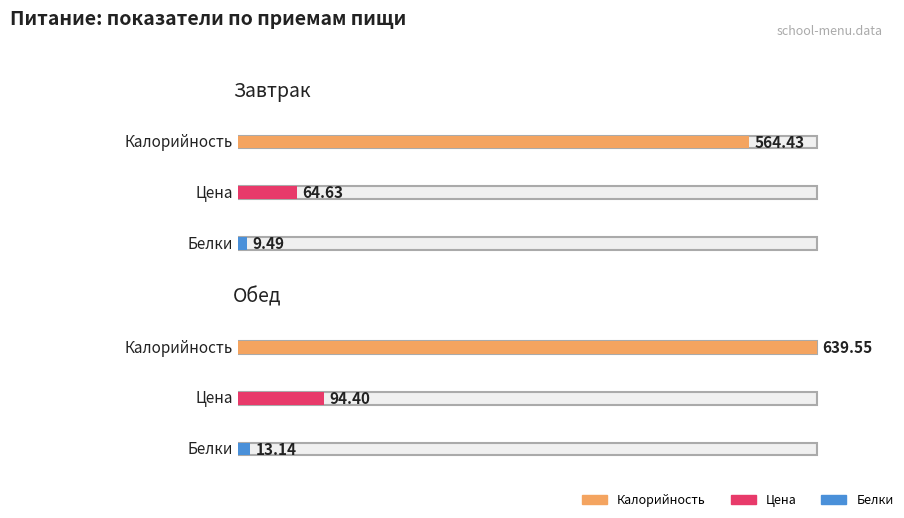

What is the difference between the highest and lowest values at Завтрак?

554.9